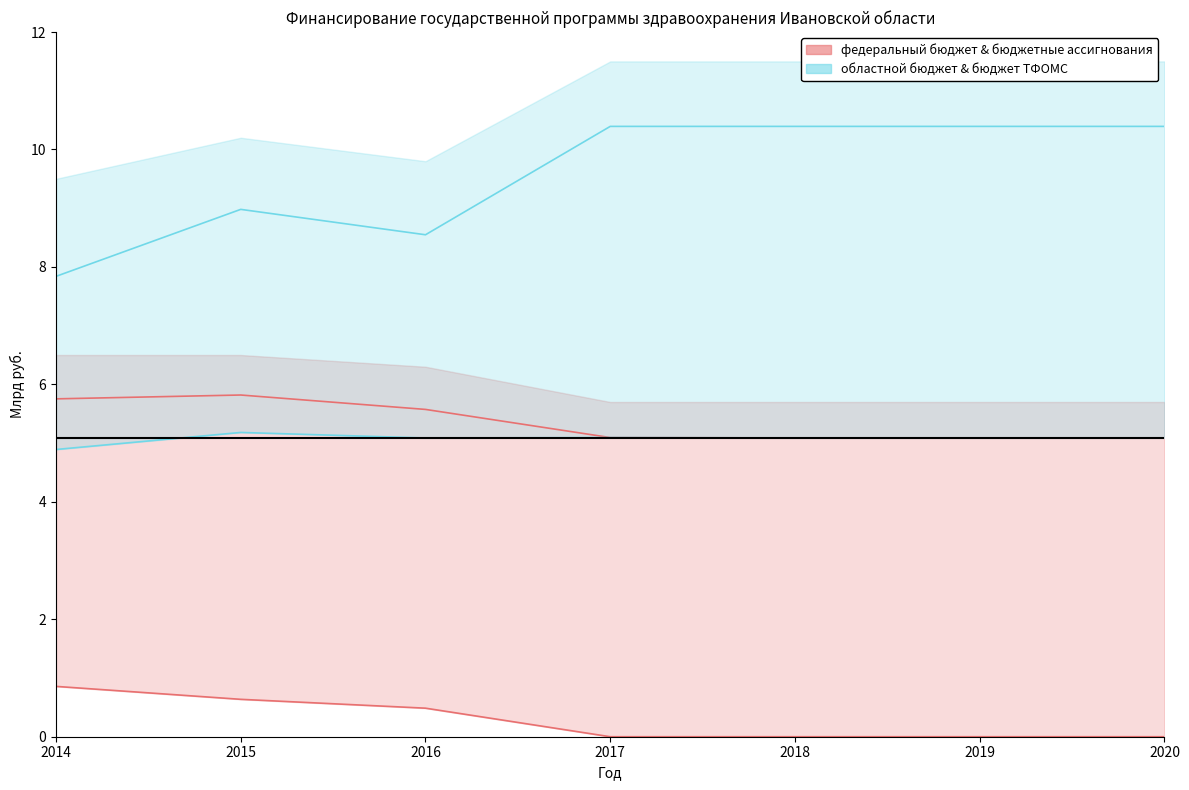

At which label is федеральный бюджет & бюджетные ассигнования closest to 0?

2017